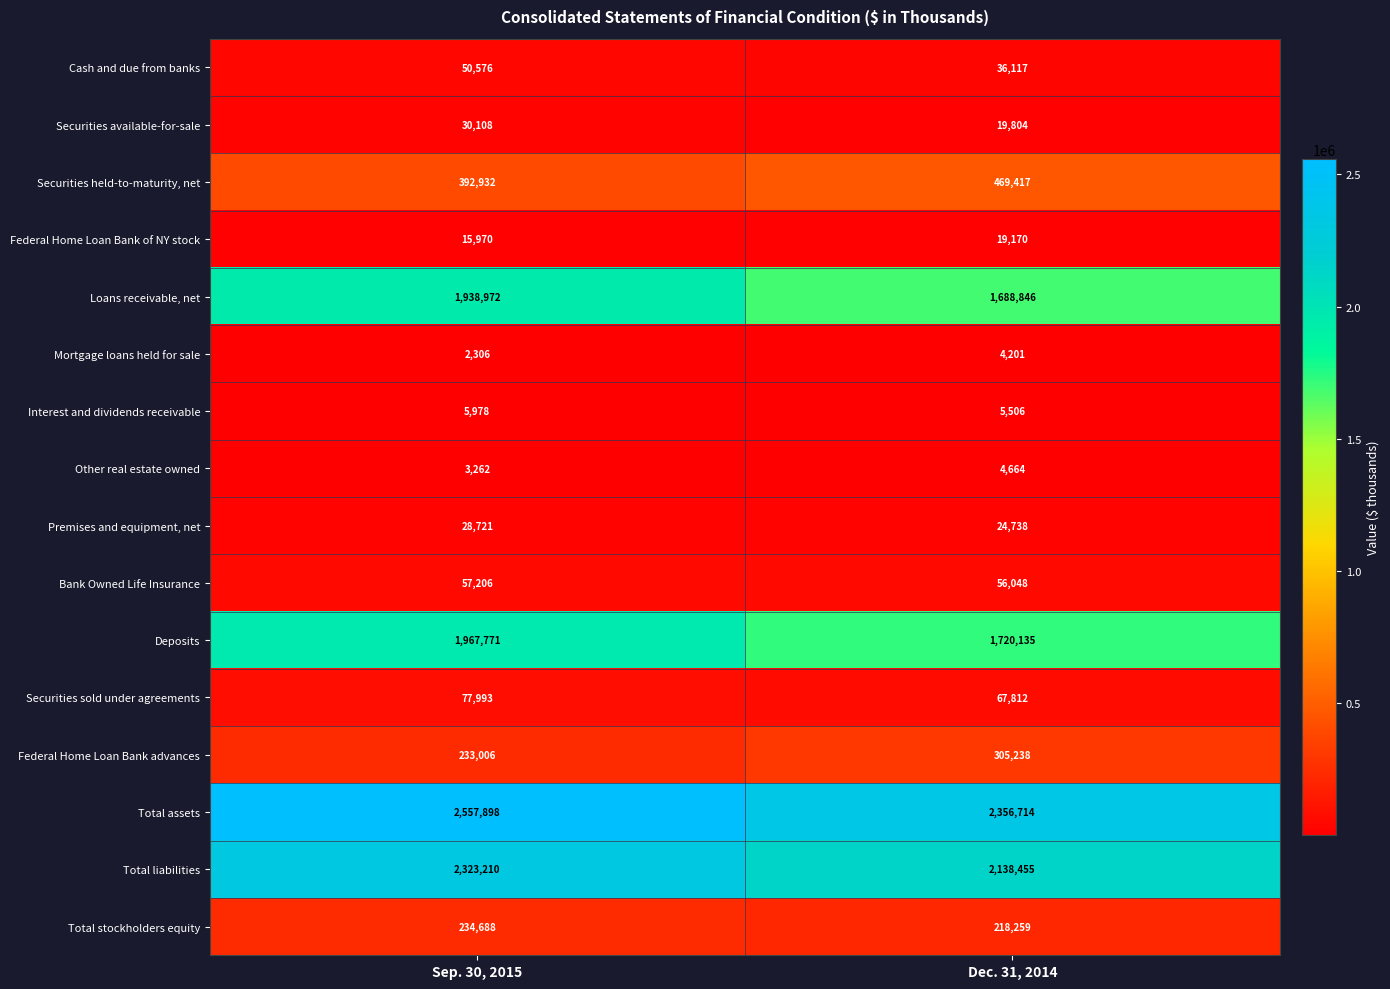

What is the total value across all series at Dec. 31, 2014?

9135124